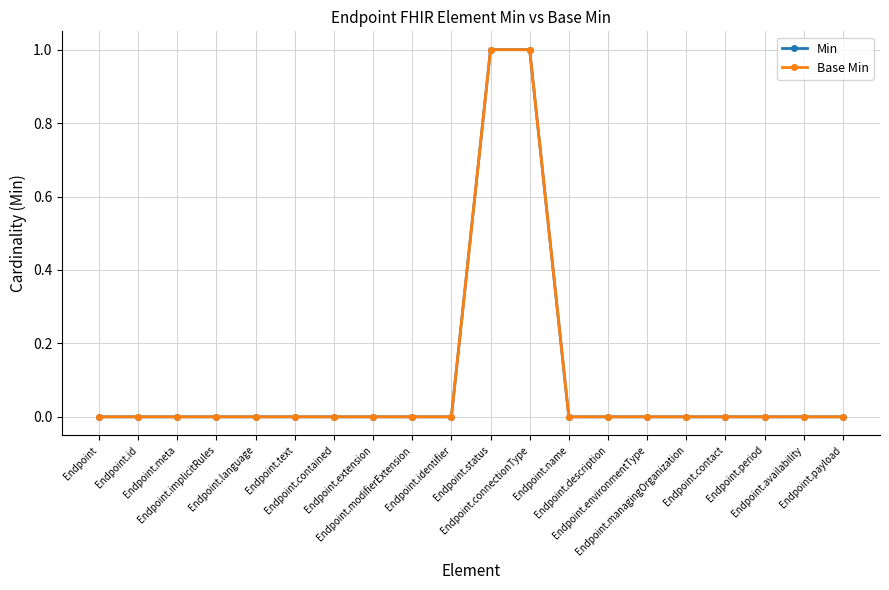

True or false: Min has a value of 0 at Endpoint.contact.

True